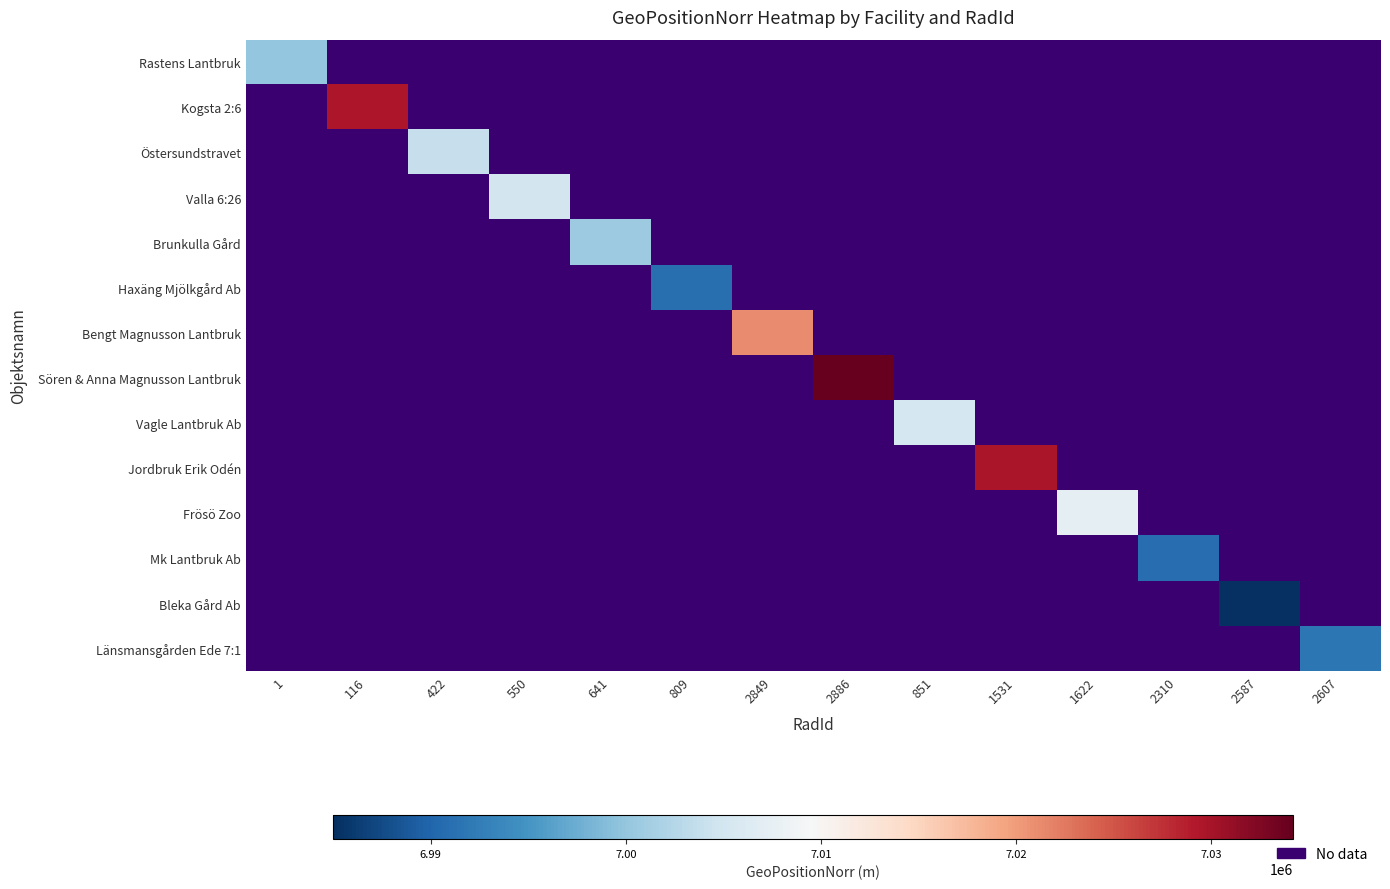

What is the greatest value displayed?

7034159.1